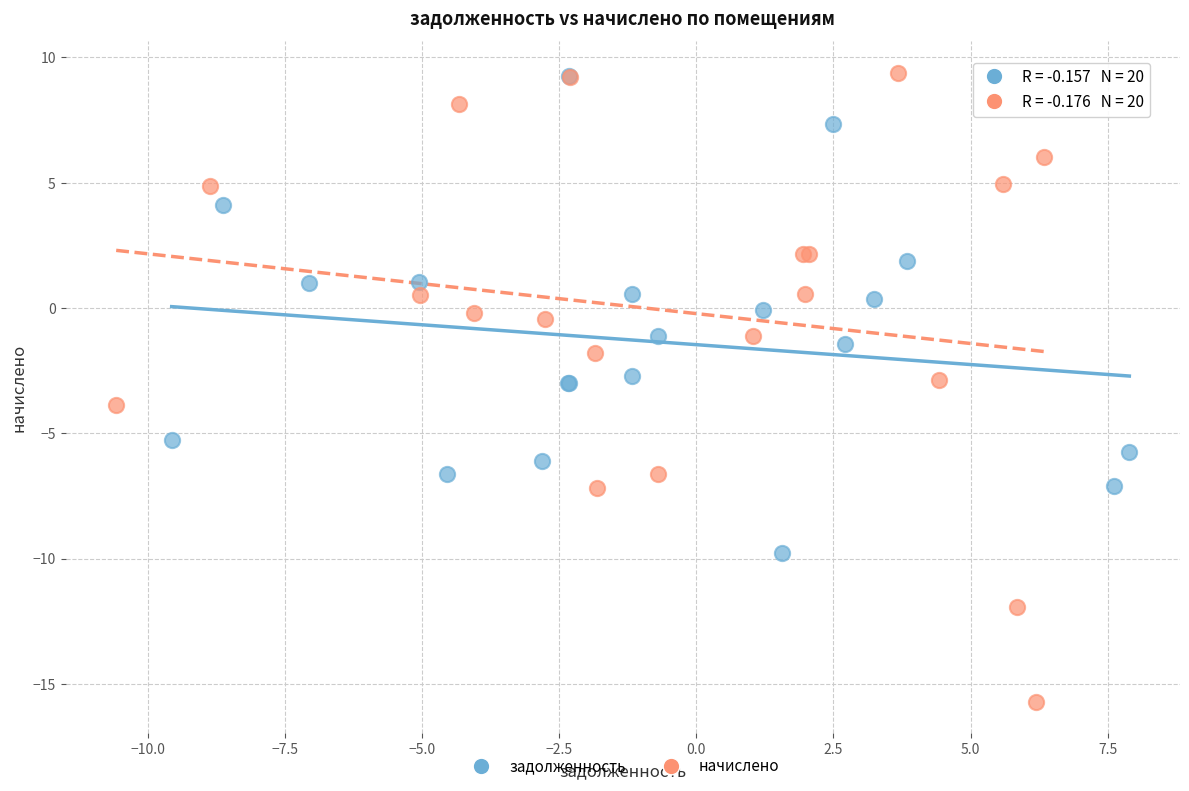

Which series has the widest spread of Y values?

начислено